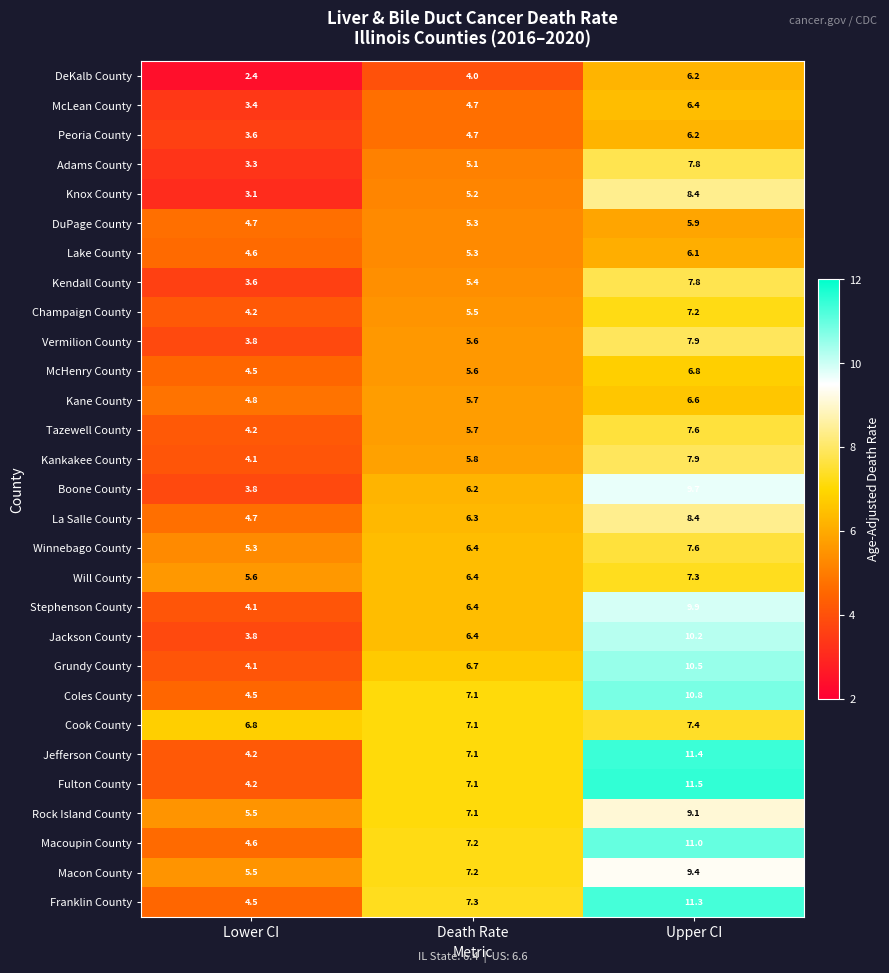

What is the sum of the Macoupin County values at Death Rate and Lower CI?

11.8